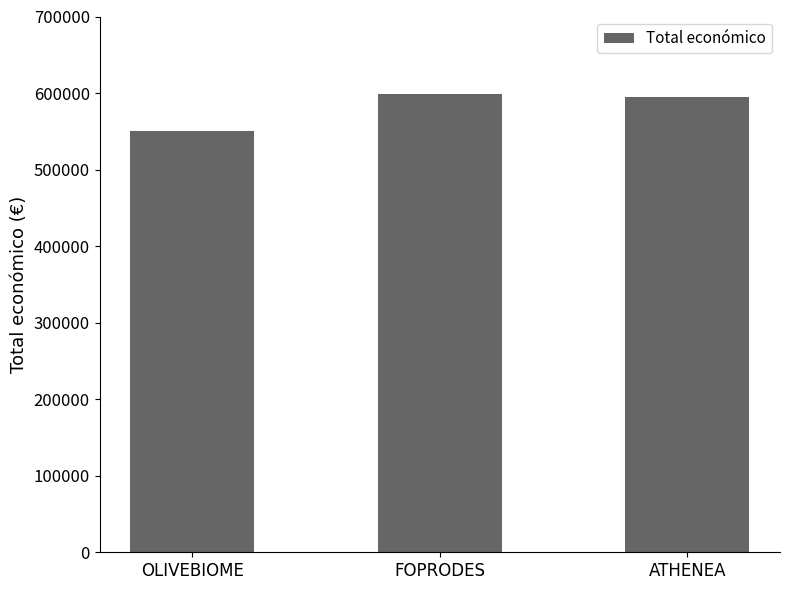

How many data points does each series have?

3